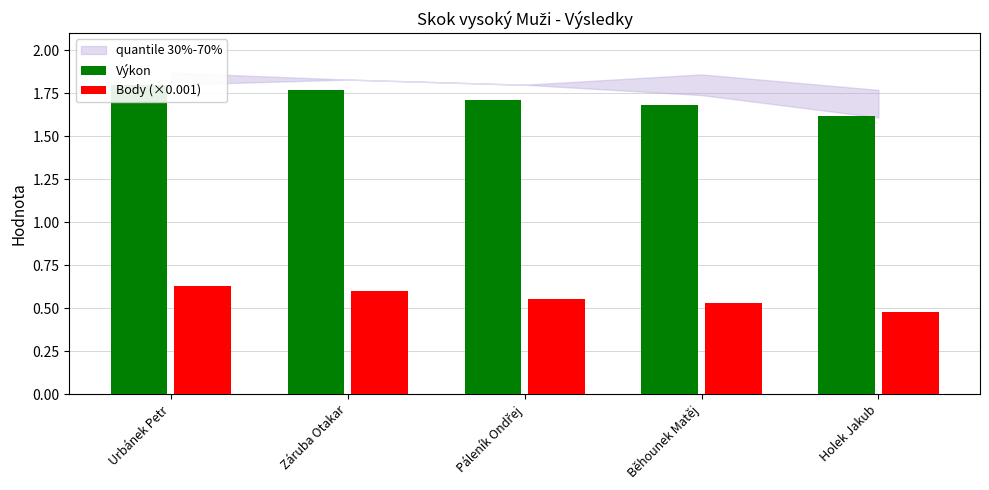

Which category has the highest value in the Body (×0.001) series?

Urbánek Petr